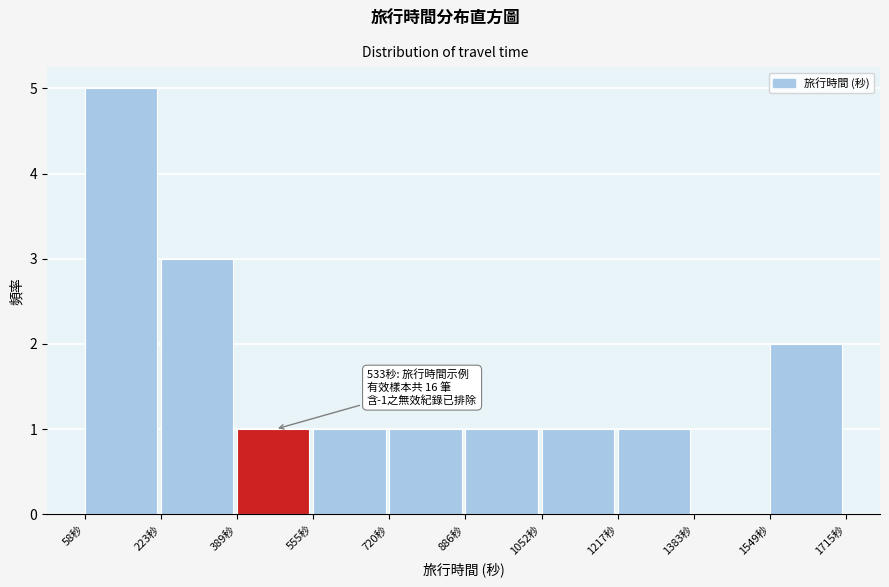

Which range on the x-axis has the tallest bar?

60 to 220